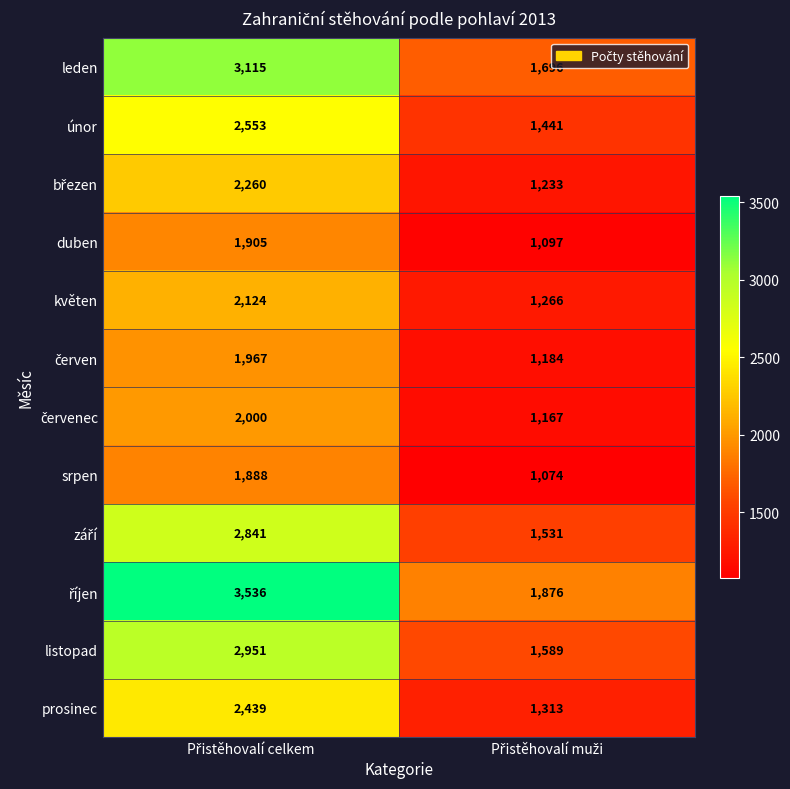

What is the highest value of the květen series?

2124